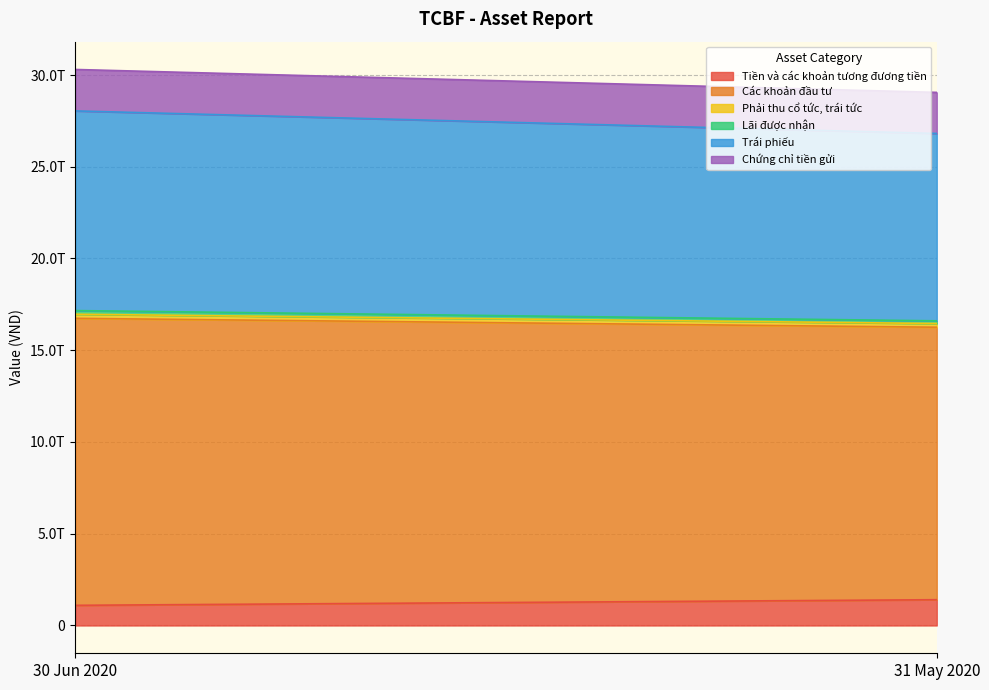

What are all the series names shown in the legend?

Tiền và các khoản tương đương tiền, Các khoản đầu tư, Phải thu cổ tức, trái tức, Lãi được nhận, Trái phiếu, Chứng chỉ tiền gửi